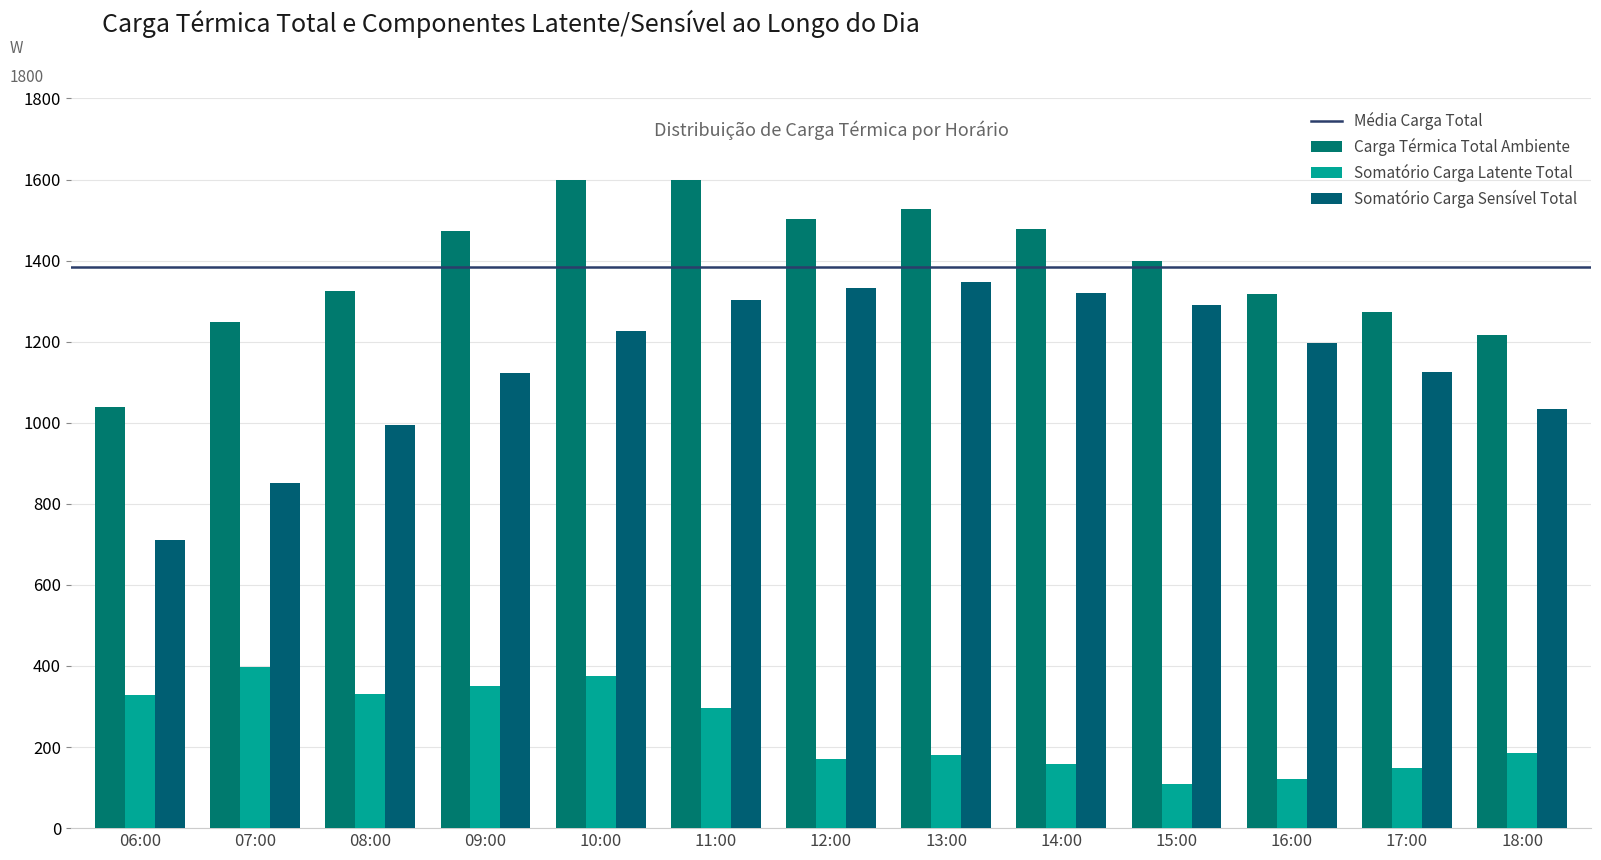

Reading right to left, extract all data points from this chart.

Carga Térmica Total Ambiente: 1217.7	1273.2	1318.6	1398.6	1479.1	1526.7	1501.8	1599.8	1599.6	1473.2	1325.2	1248.5	1039.1
Somatório Carga Latente Total: 184.1	148.1	122.3	108.7	158.9	180.2	169.9	296.6	374.1	351.6	331.9	397.7	328.9
Somatório Carga Sensível Total: 1033.5	1125.1	1196.3	1289.9	1320.2	1346.5	1331.9	1303.2	1225.5	1121.6	993.4	850.8	710.3